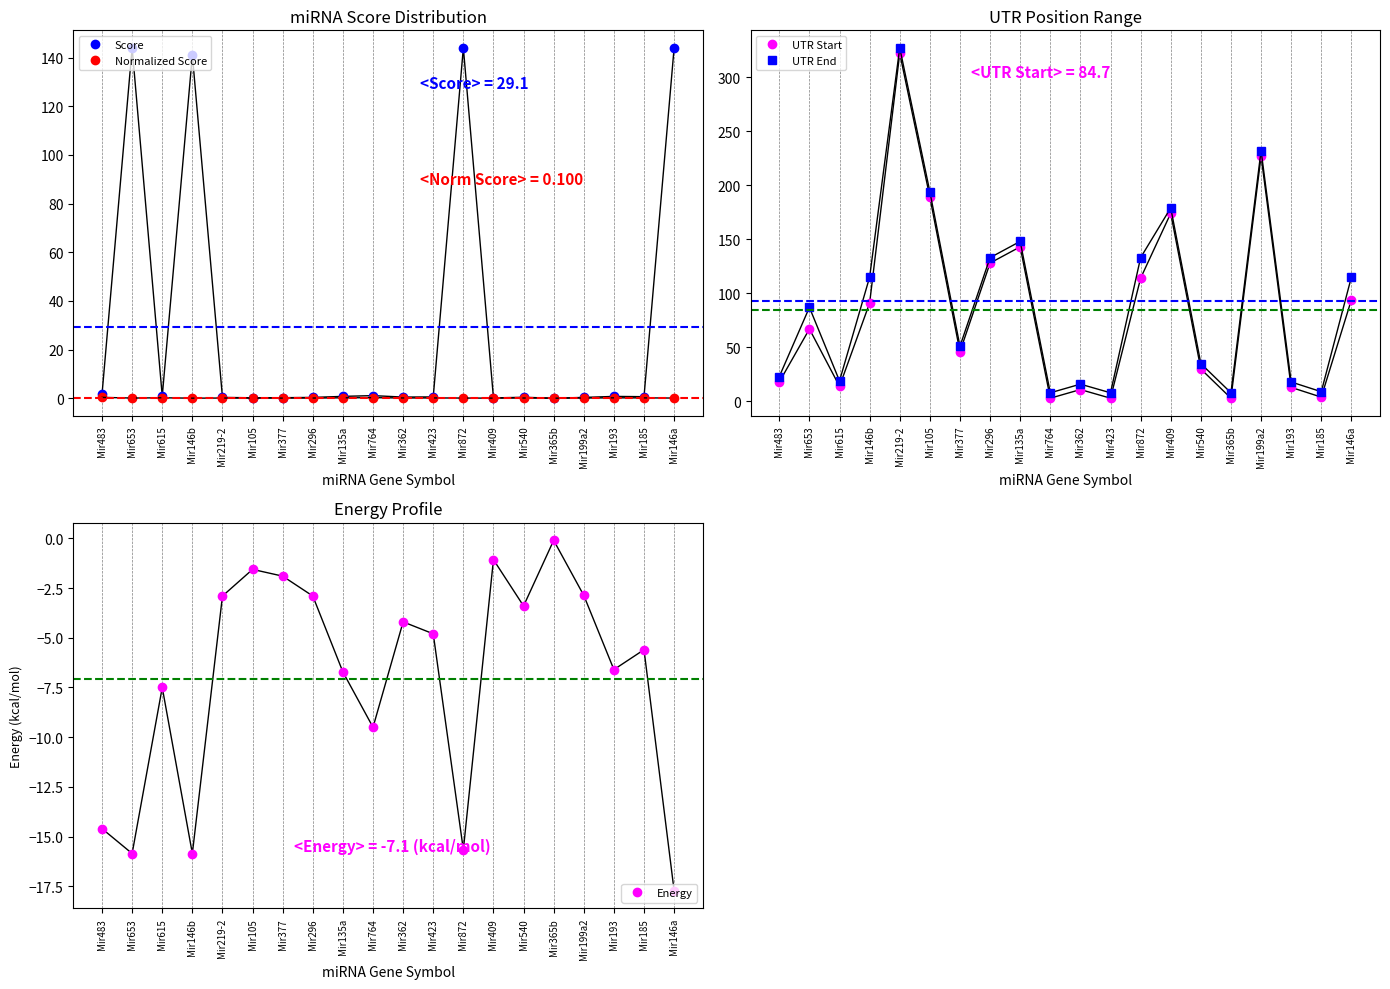

What is the label of the 13th point from the left?

Mir872